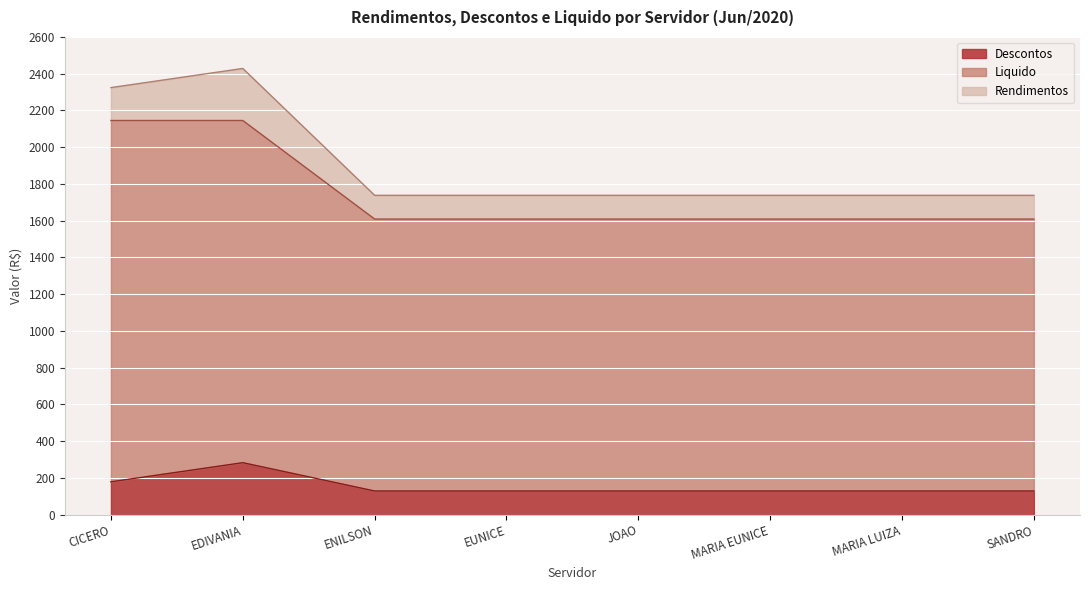

At how many categories does at least one series exceed 2040?

2